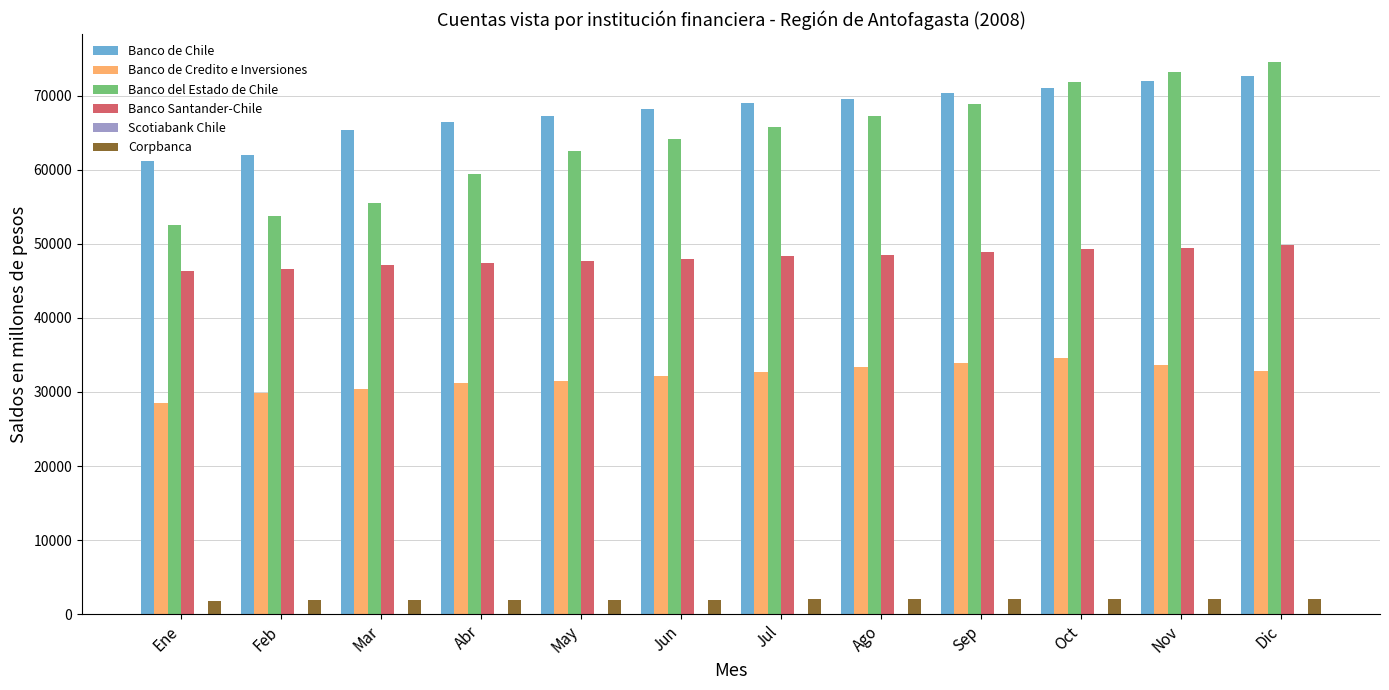

The value of Banco Santander-Chile at Ene is 64669. True or false?

False